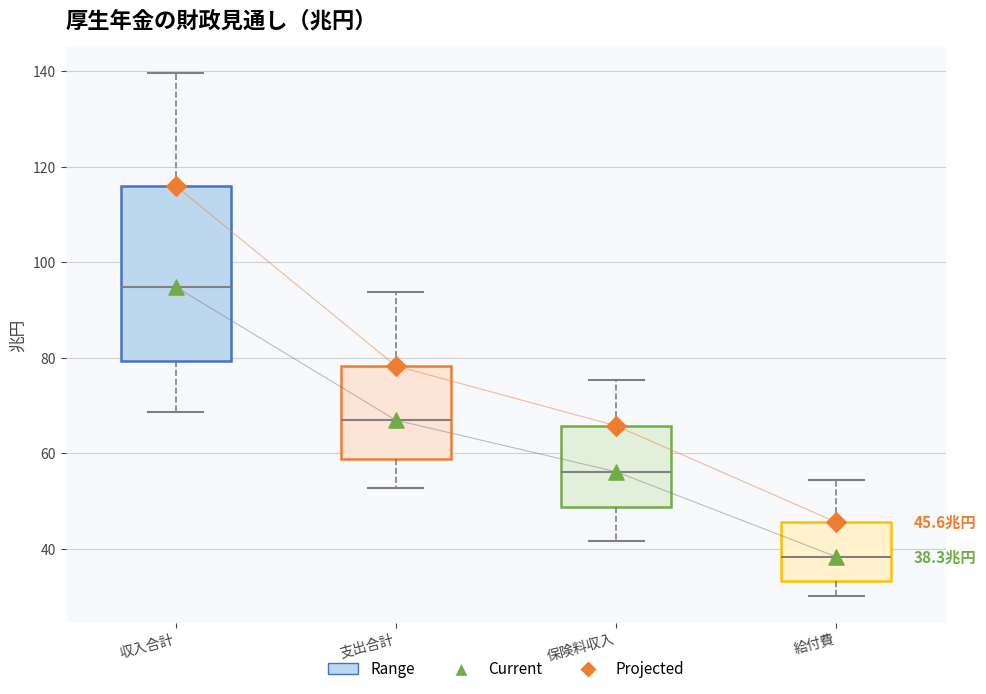

Which box has the lowest median line?

給付費